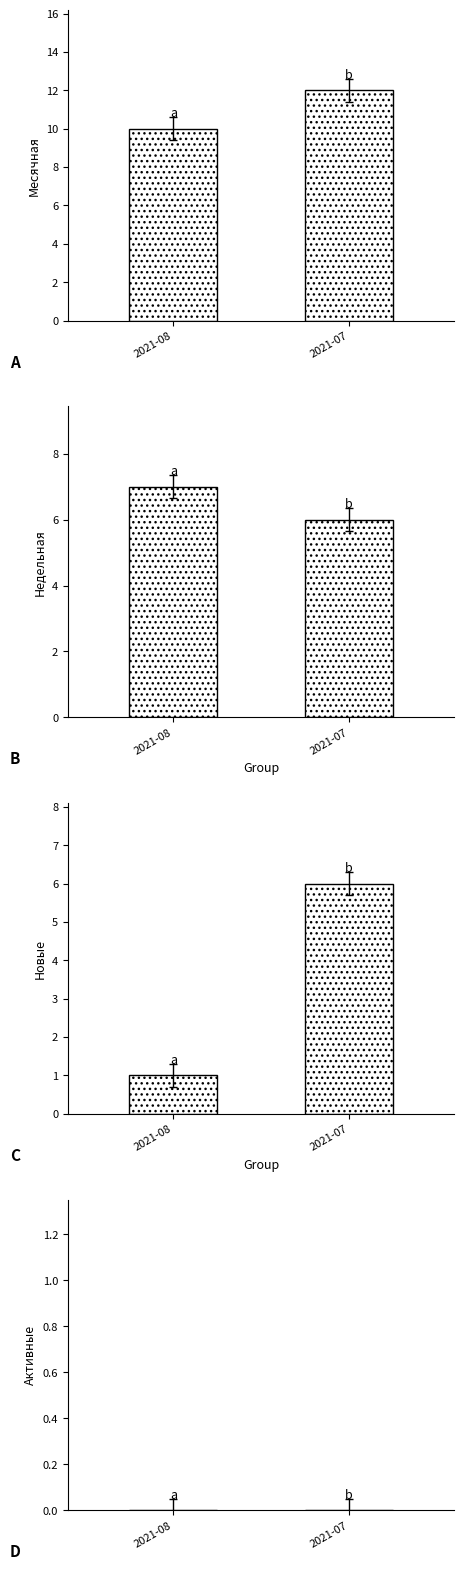

How many groups of bars are there?

2